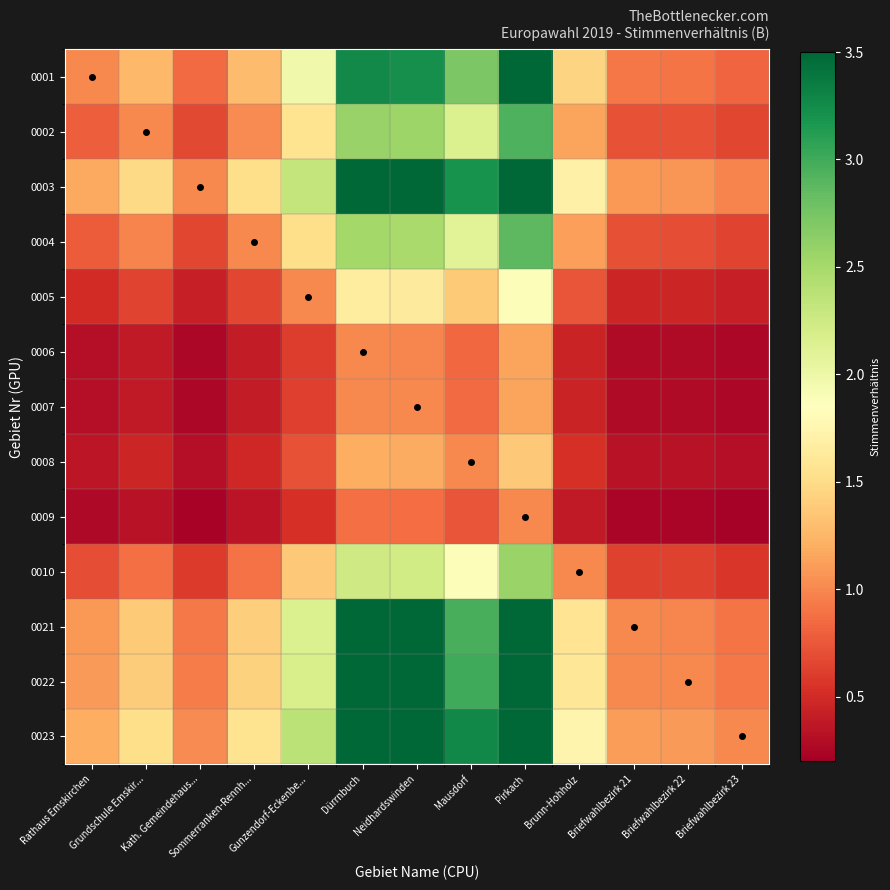

What is the total value across all series at Dürrnbuch?

31.2